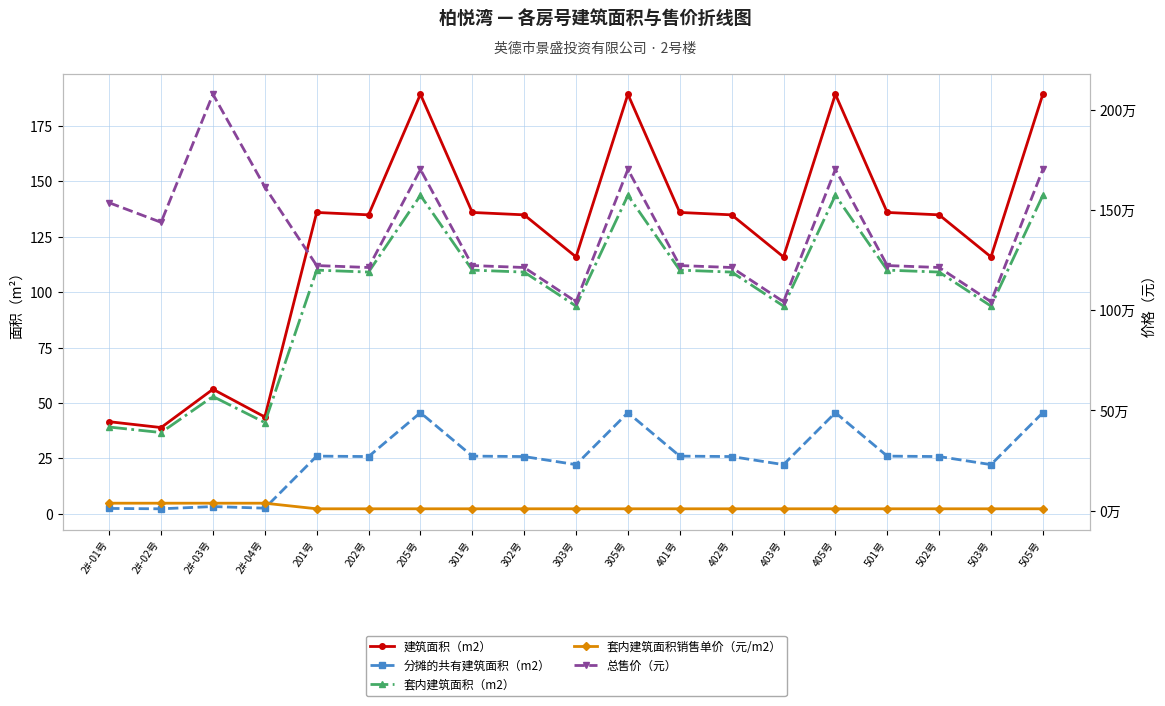

True or false: 建筑面积（m2） and 套内建筑面积销售单价（元/m2） cross at least once.

False